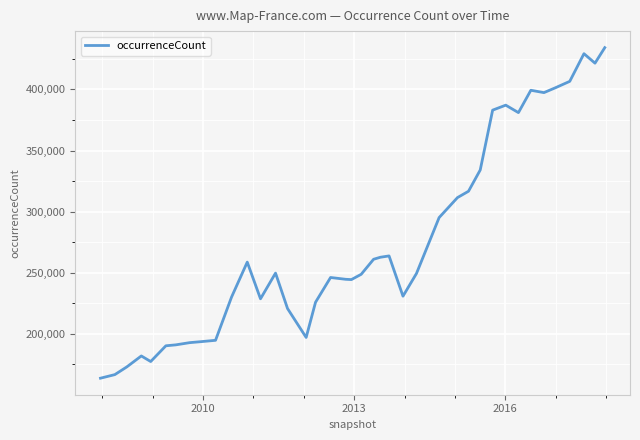

What is the maximum value shown in the chart?

434196